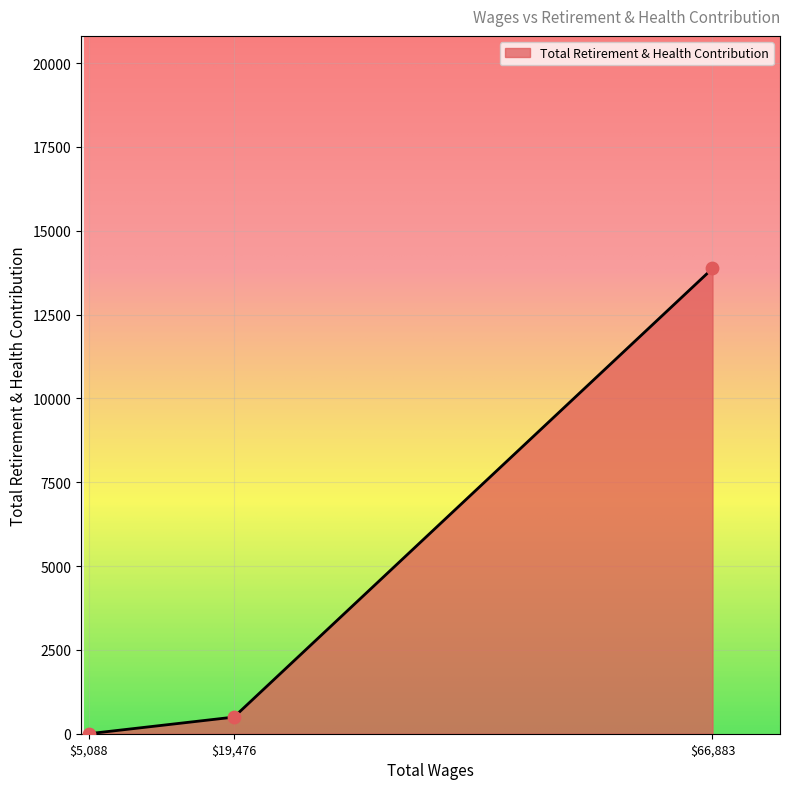

The chart shows a value of 496 at $19,476. True or false?

True